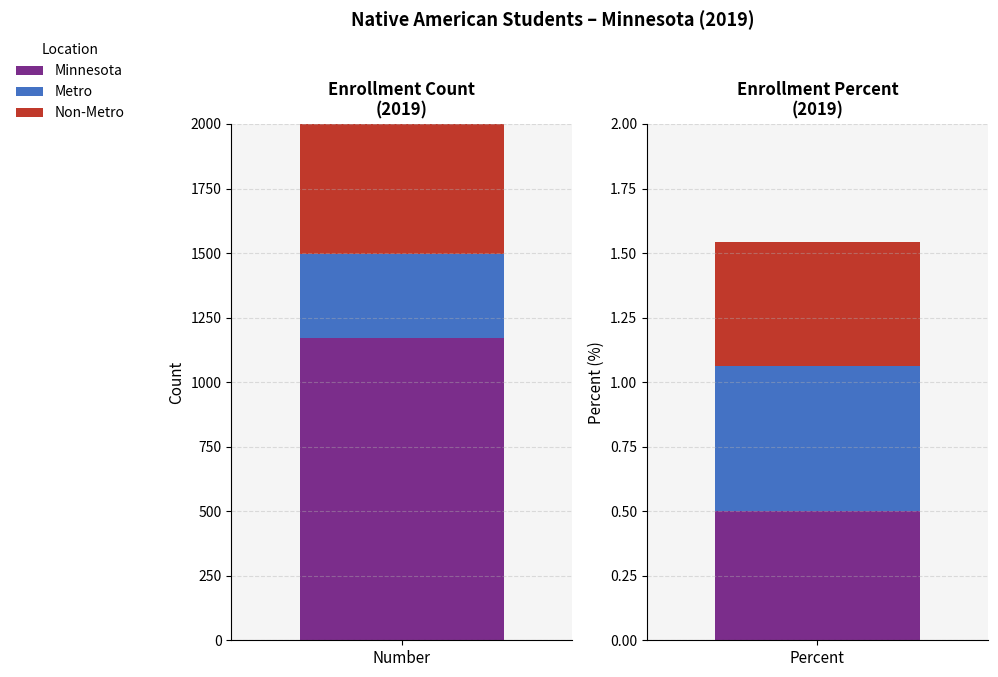

What is the total value across all series at Number?

2342.0